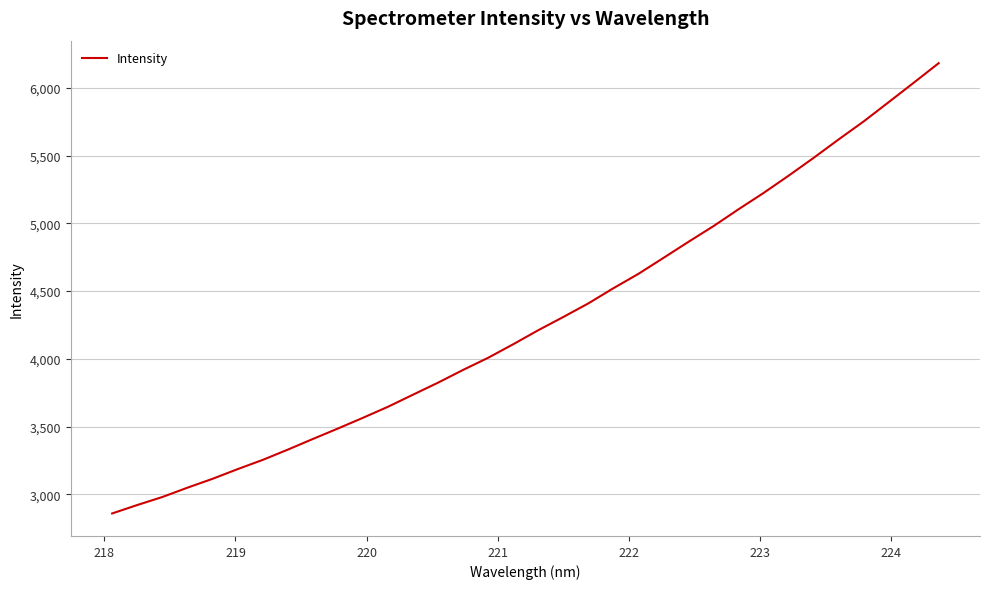

What is the greatest value displayed?

6182.7